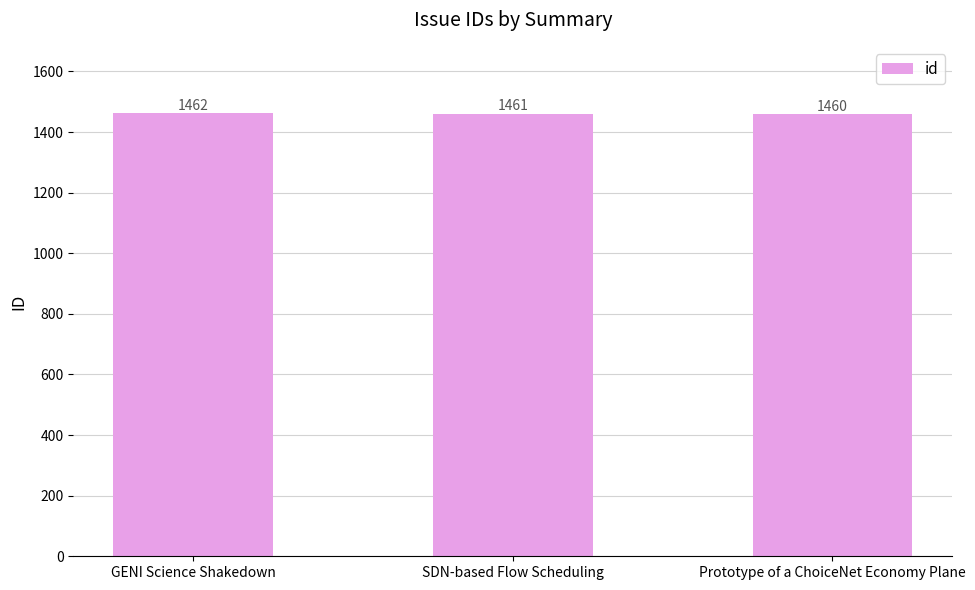

What is the approximate value at GENI Science Shakedown?

1462